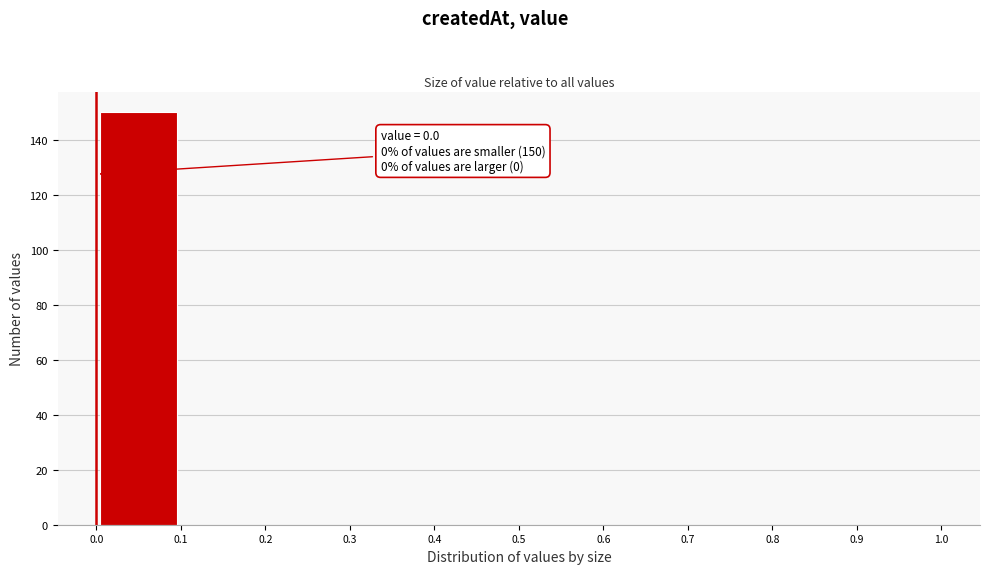

Over which range of the x-axis is the bar tallest?

0.0 to 0.1